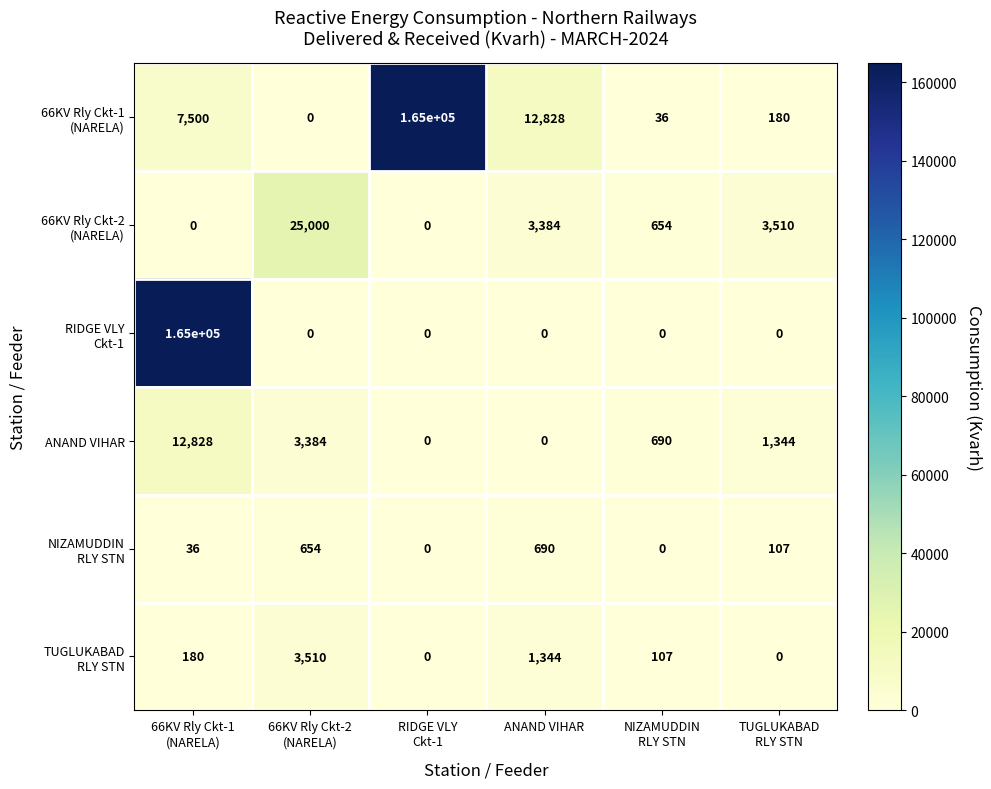

At how many categories does at least one series exceed 21376?

3